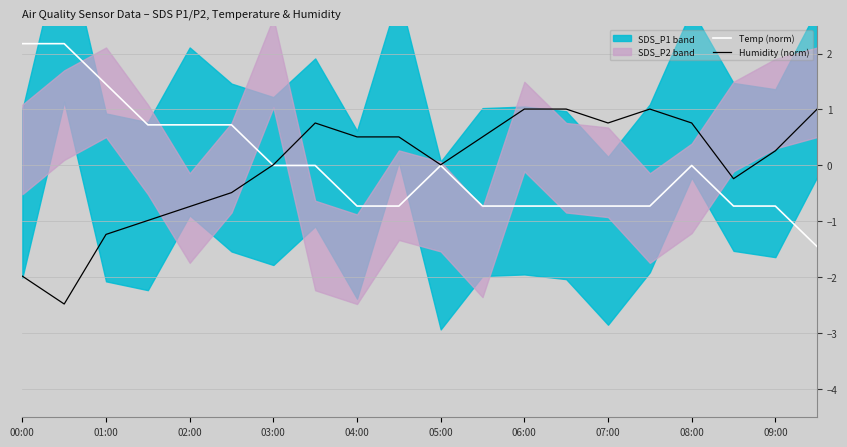

True or false: Temp (norm) has a value of 1.0 at 00:00.

False